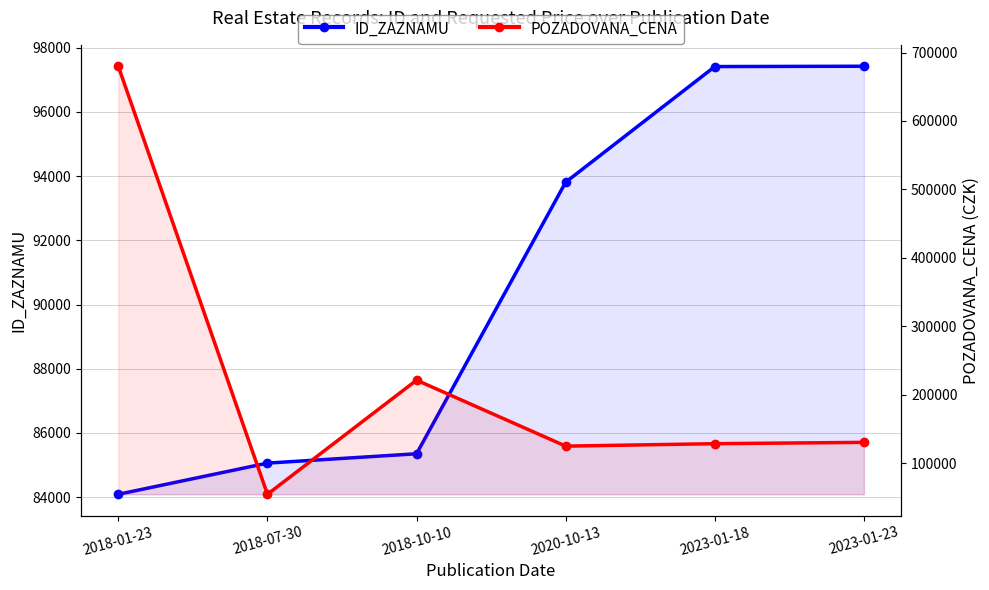

What is the value of the ID_ZAZNAMU point at the 1st from the left?

84091